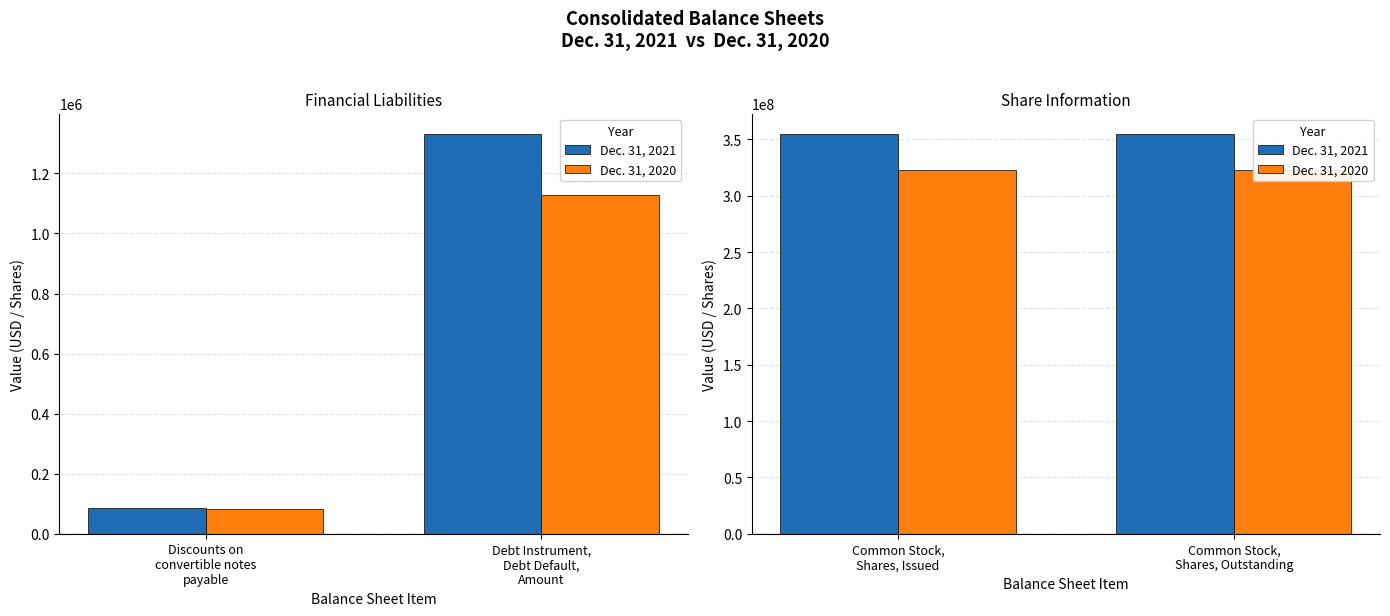

How many series are shown in this chart?

2